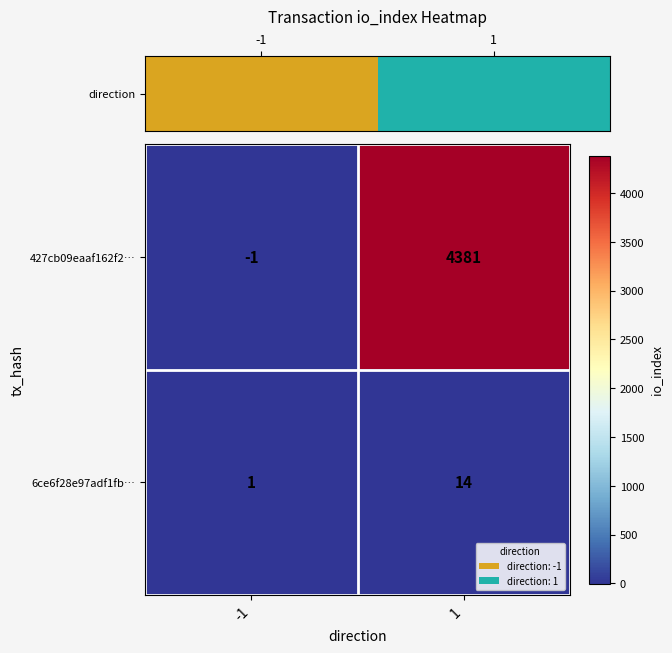

What is the highest value of the 6ce6f28e97adf1fb… series?

14